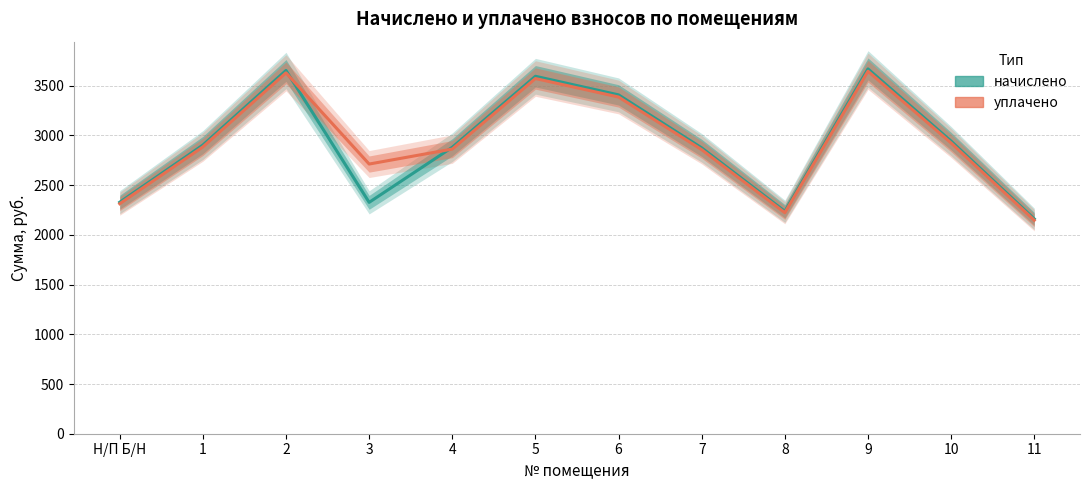

Rank the series by their average value, from lowest to highest.

начислено, уплачено